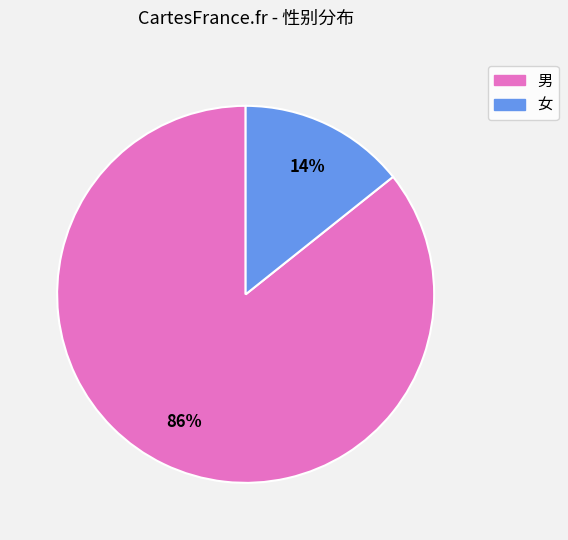

Between 女 and 男, which is larger?

男